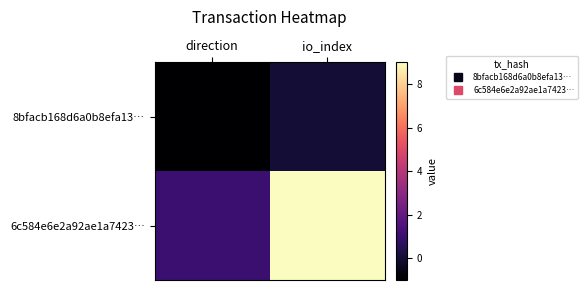

List the series in order of their overall mean, highest first.

6c584e6e2a92ae1a7423…, 8bfacb168d6a0b8efa13…